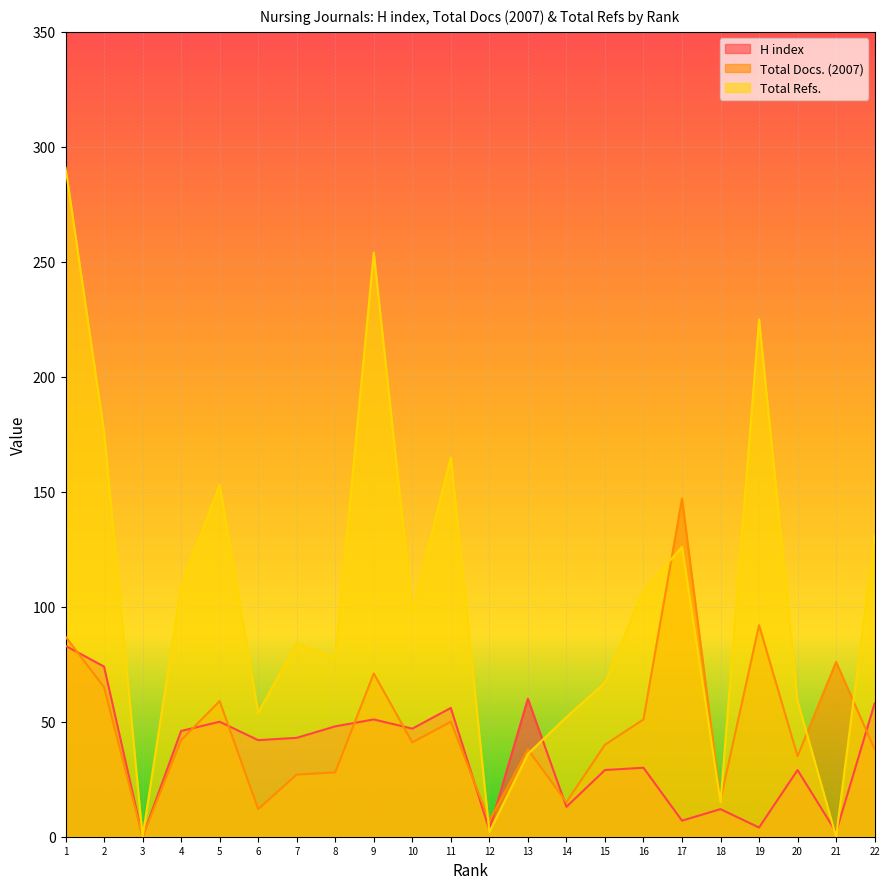

How many interior local valleys does the Total Refs. series have?

7